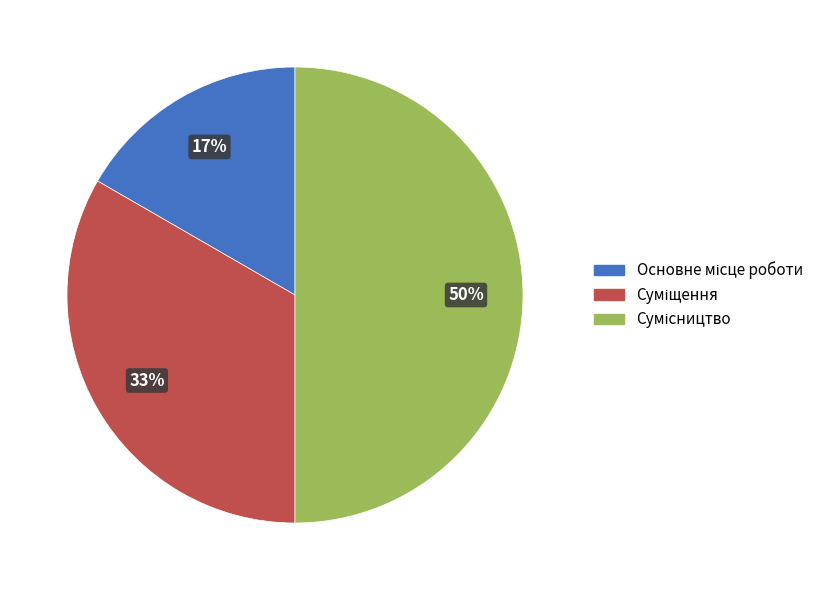

To the nearest percent, what is the average slice percentage?

33%